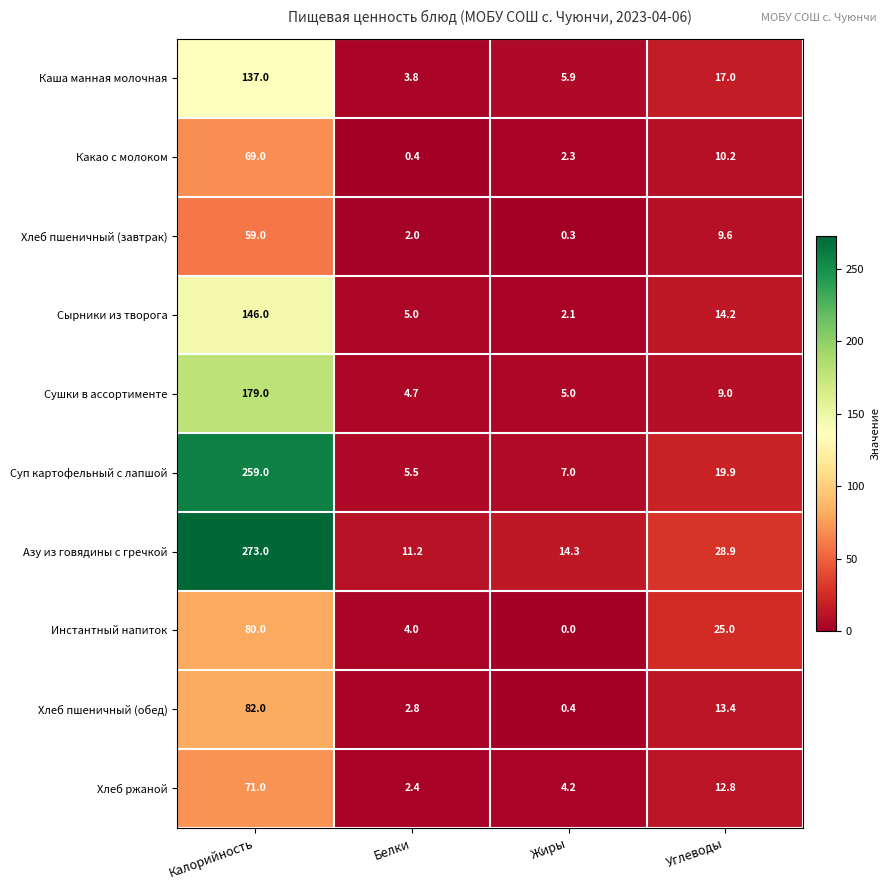

What is the sum of the Суп картофельный с лапшой values at Жиры and Белки?

12.5